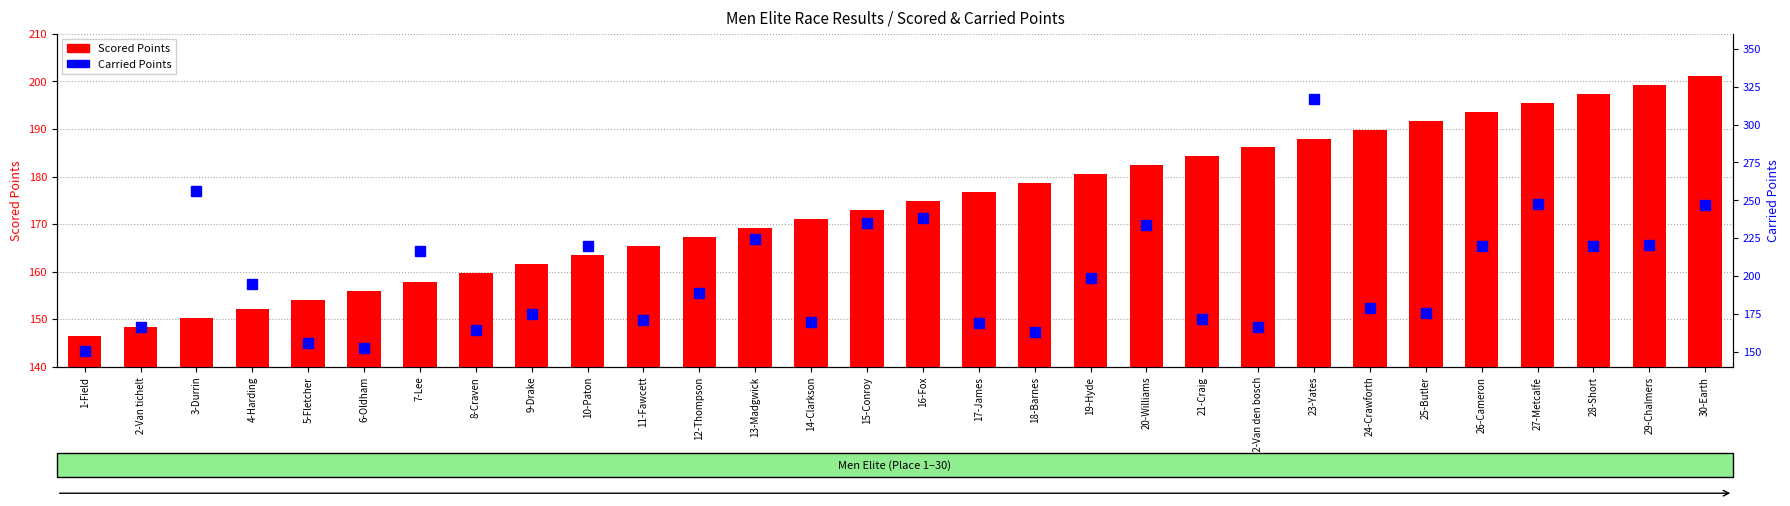

The value of Carried Points at 17-James is 278.6. True or false?

False